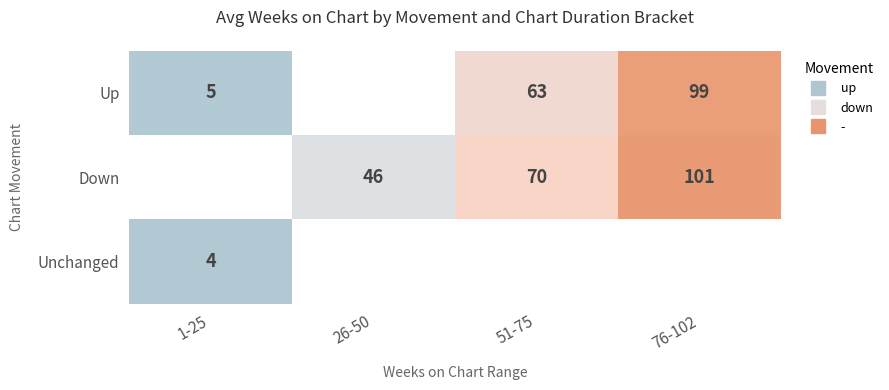

Read the Unchanged value at 1-25.

4.0